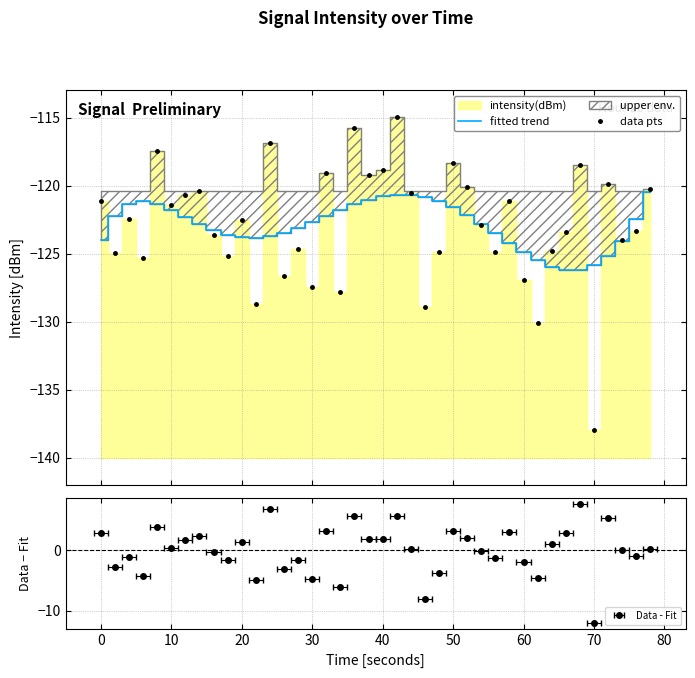

Which series has the widest spread of values?

data pts